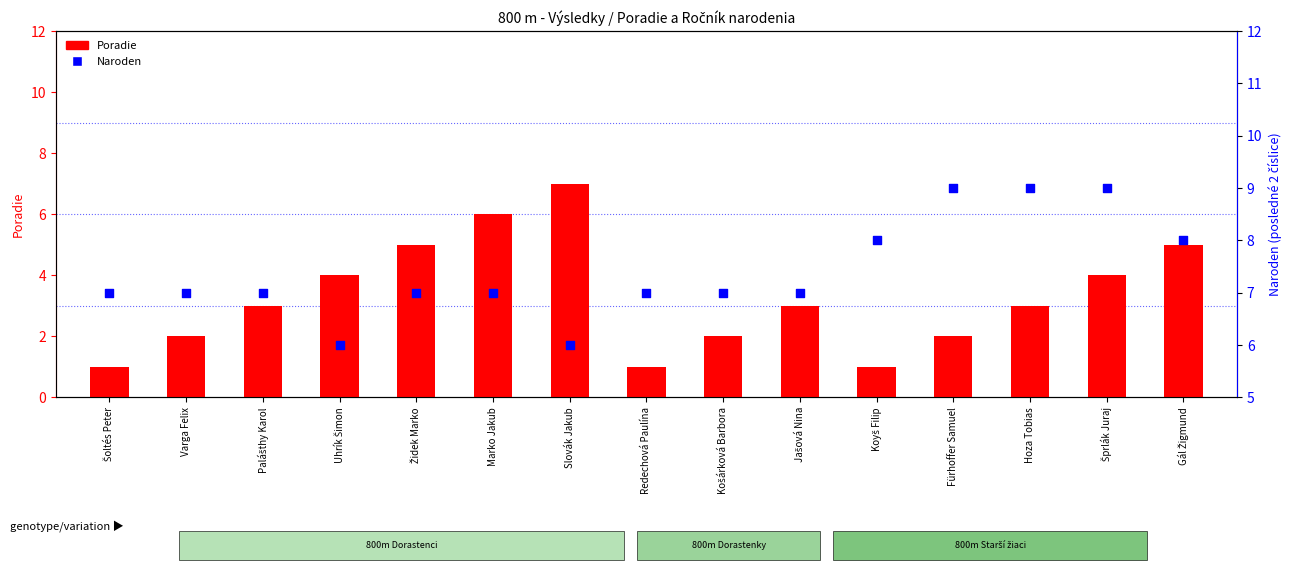

At which category is the sum across all series the highest?

Marko Jakub